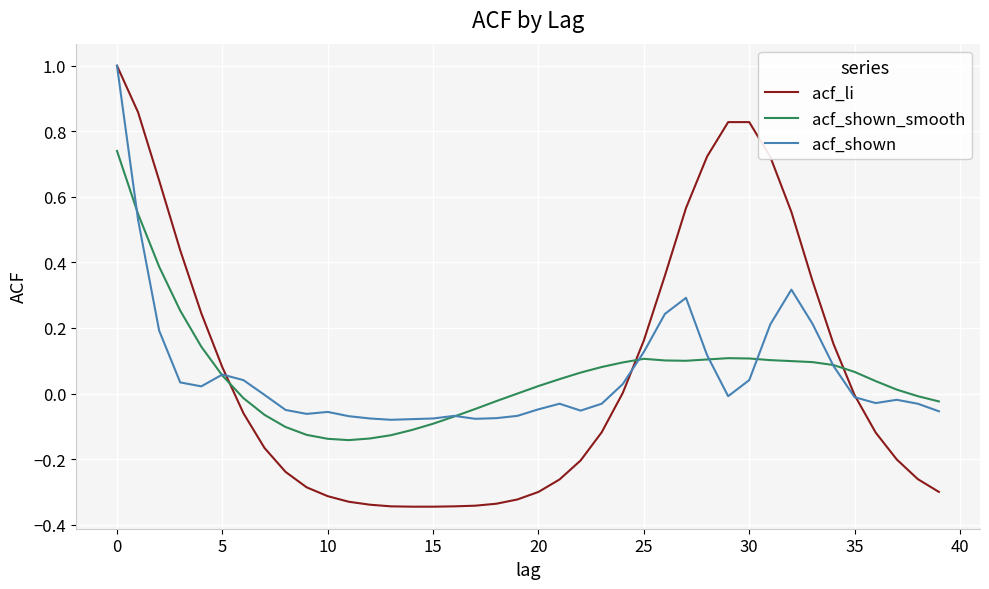

What are all the series names shown in the legend?

acf_li, acf_shown_smooth, acf_shown